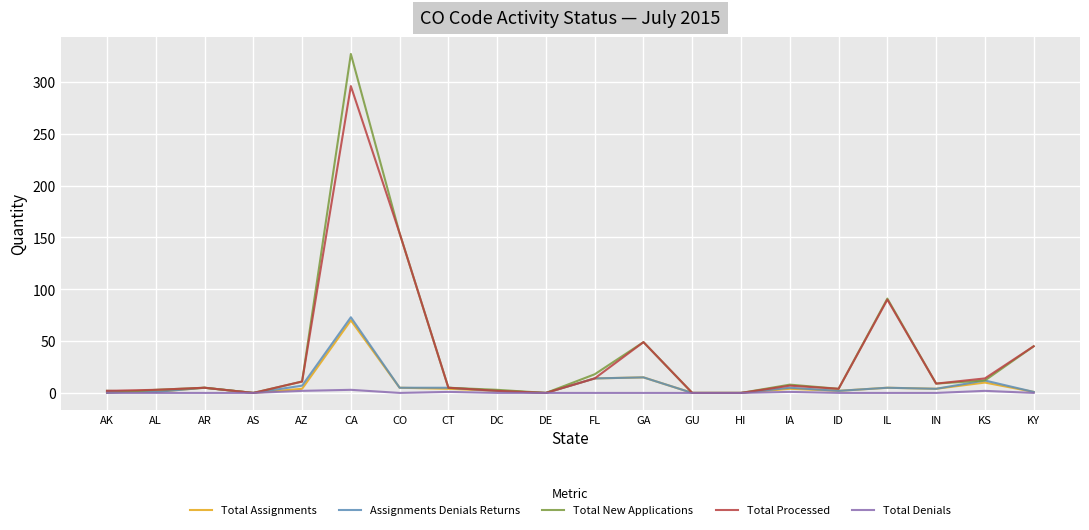

At which category is the sum across all series the highest?

CA